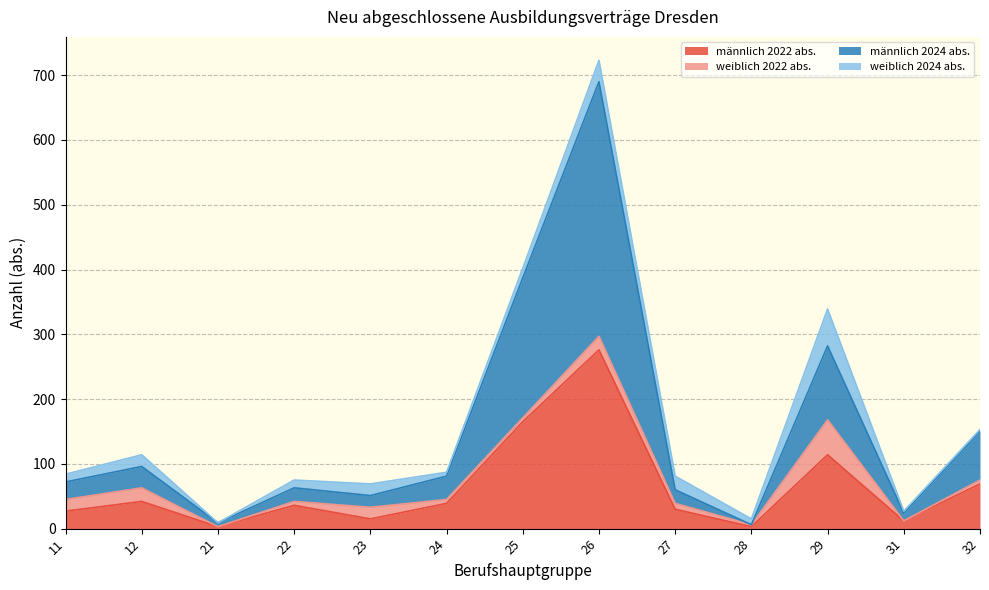

True or false: männlich 2022 abs. has a value of 4 at 23.

False